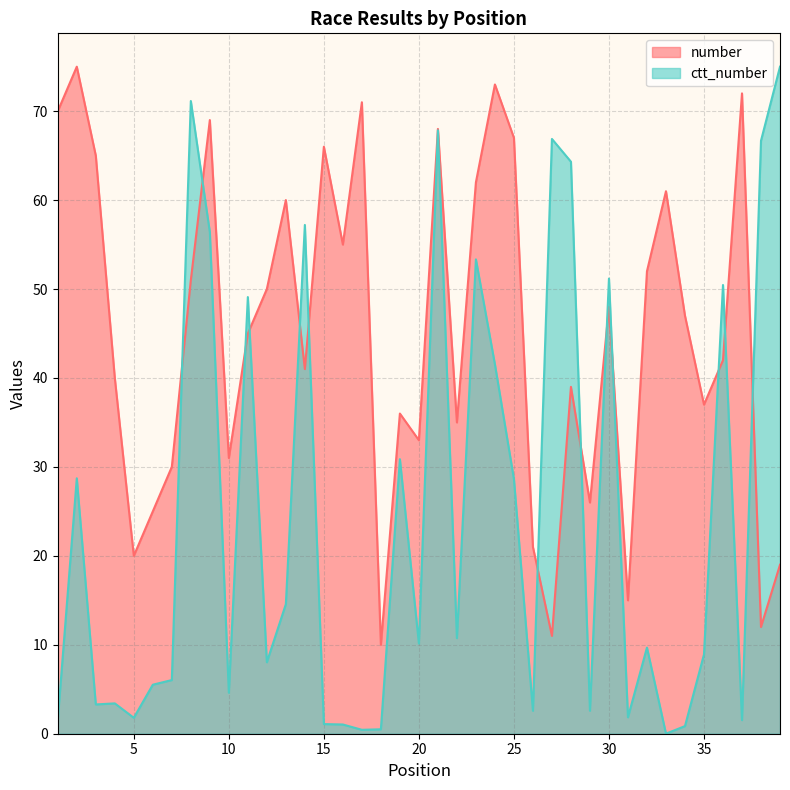

Where is the first local minimum for number?

5